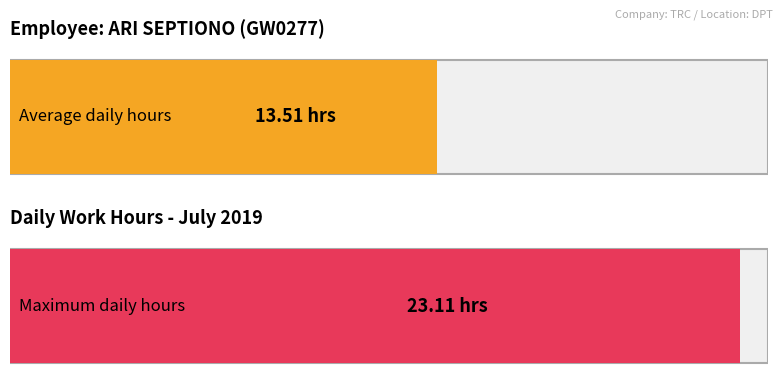

At how many categories does at least one series exceed 19?

1